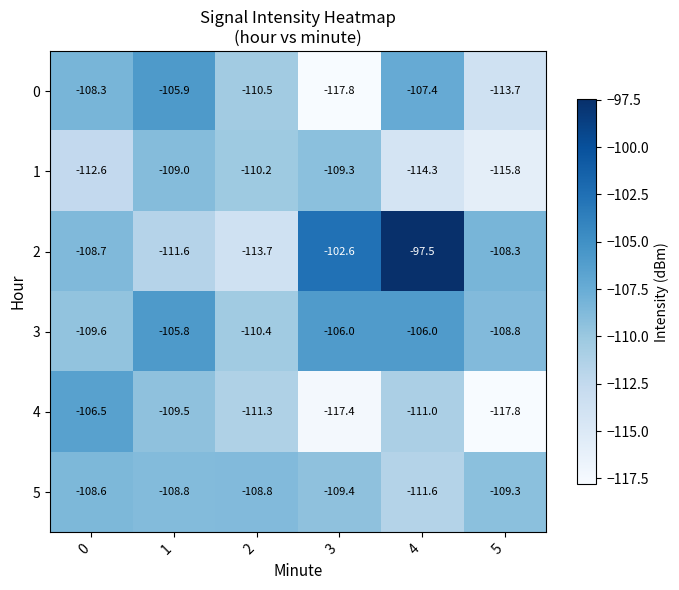

What is the sum of the 2 values at 4 and 0?

-206.2